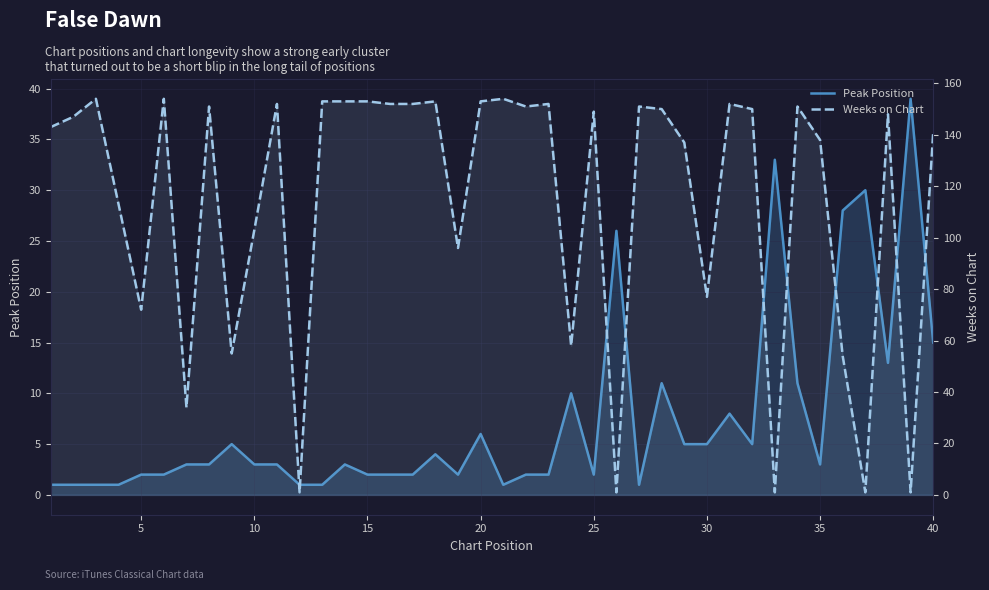

What are all the series names shown in the legend?

Peak Position, Weeks on Chart